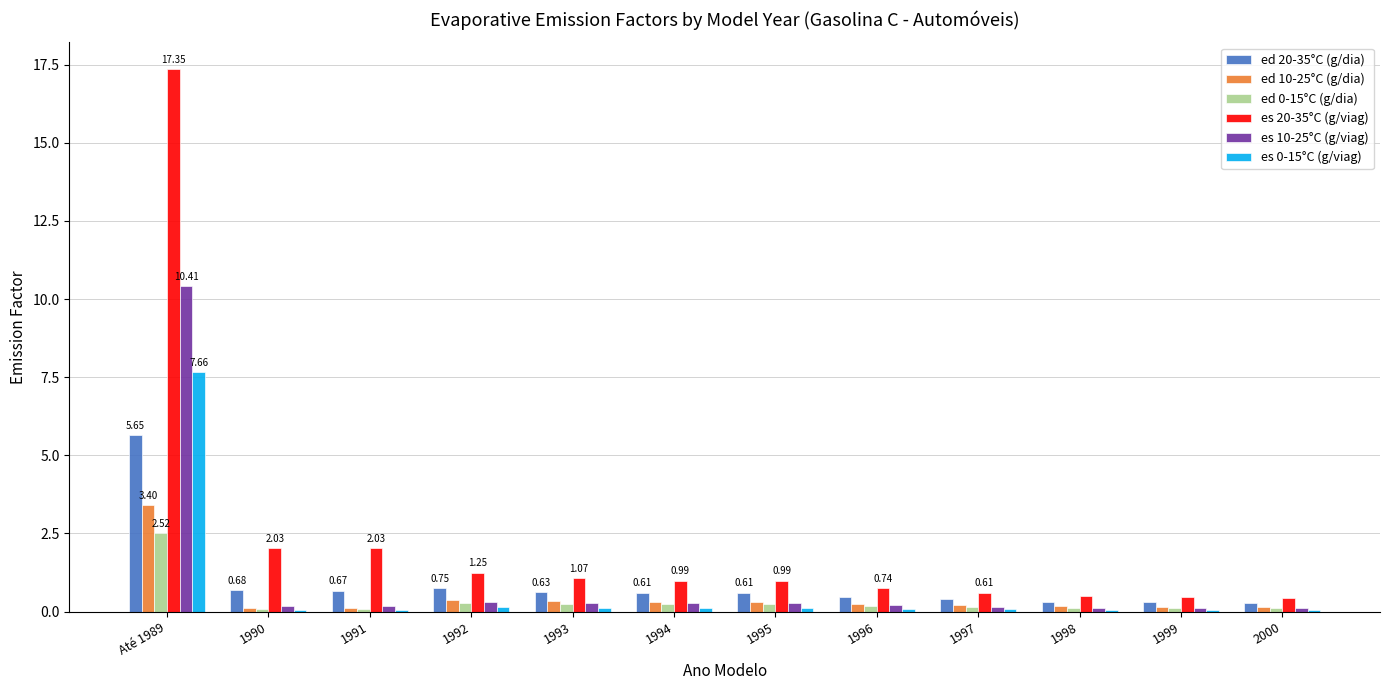

What is the sum of all es 0-15°C (g/viag) values?

8.6